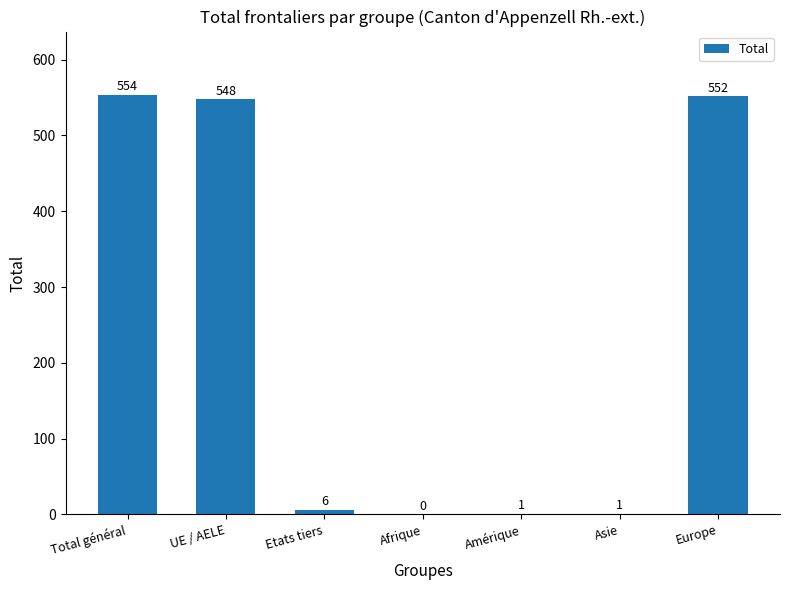

Reading right to left, extract all data points from this chart.

552	1	1	0	6	548	554